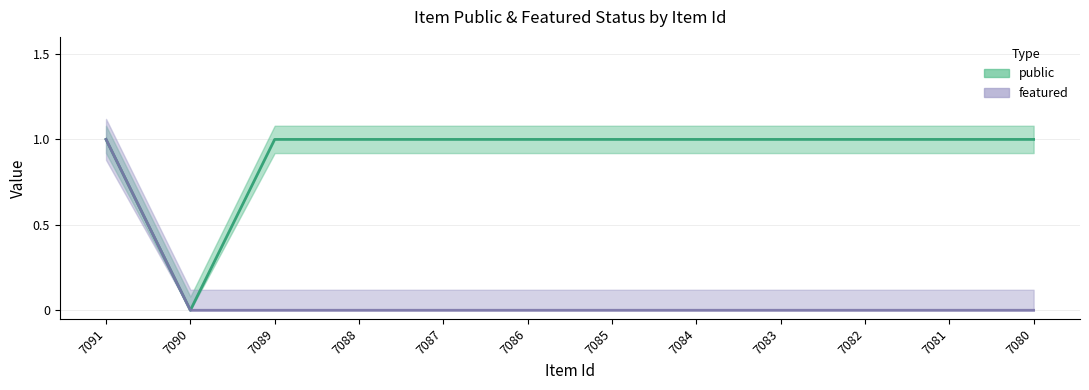

What is the maximum value for public?

1